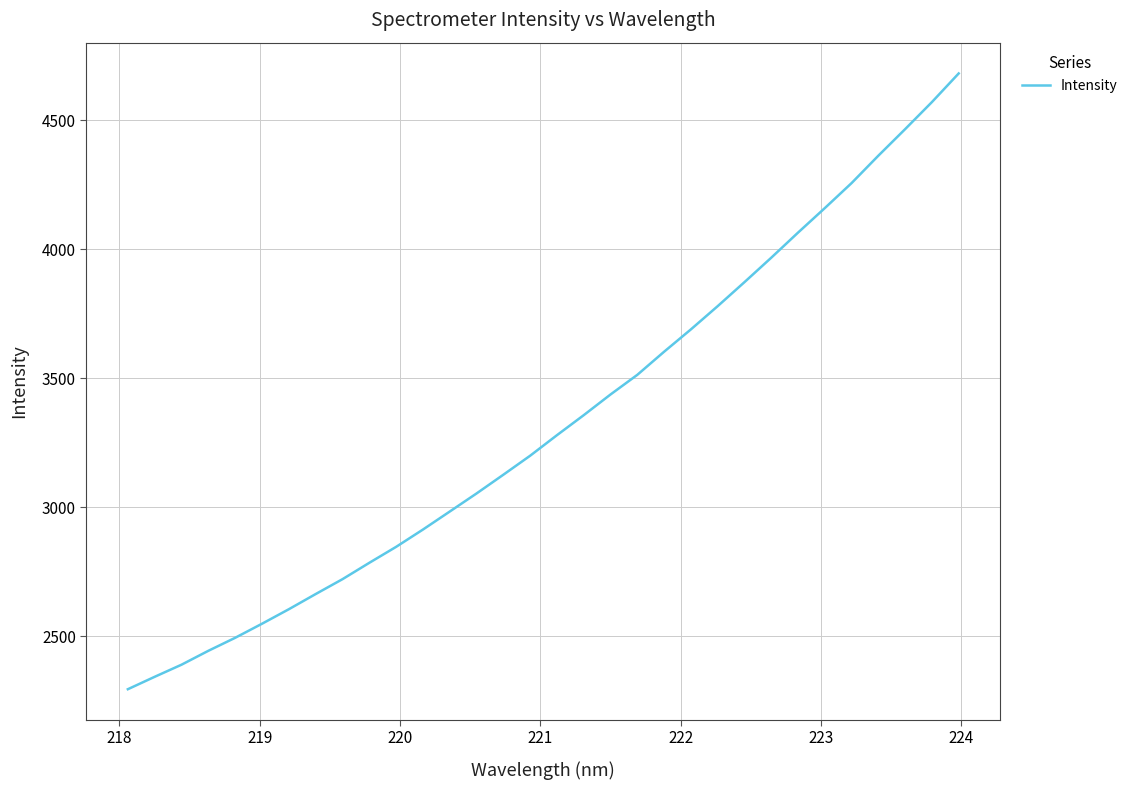

What is the smallest value displayed?

2294.2